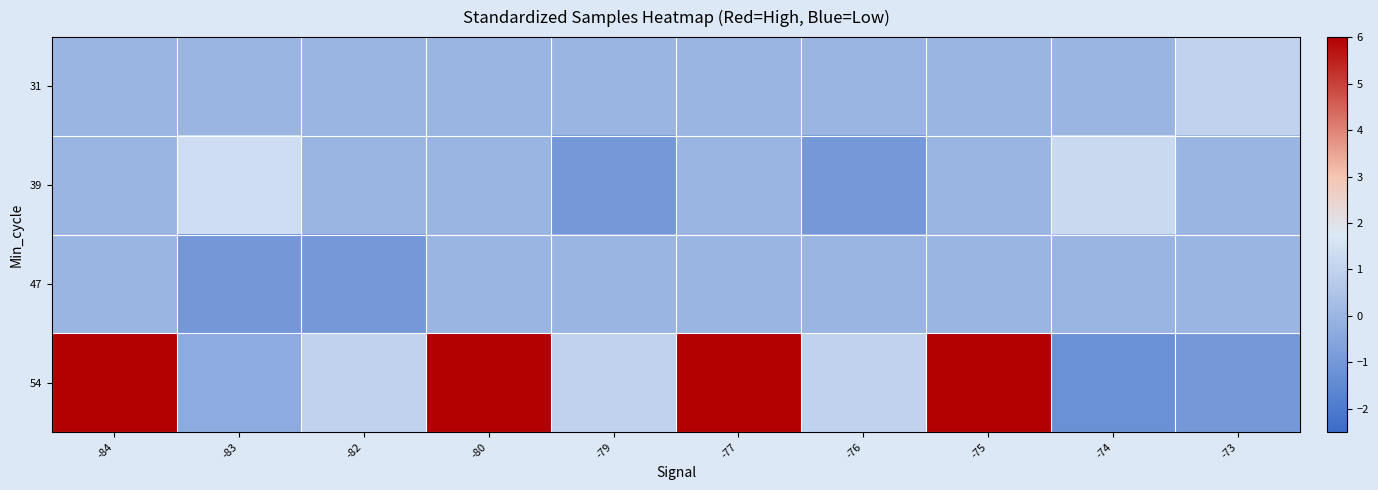

At which category is the sum across all series the highest?

-84